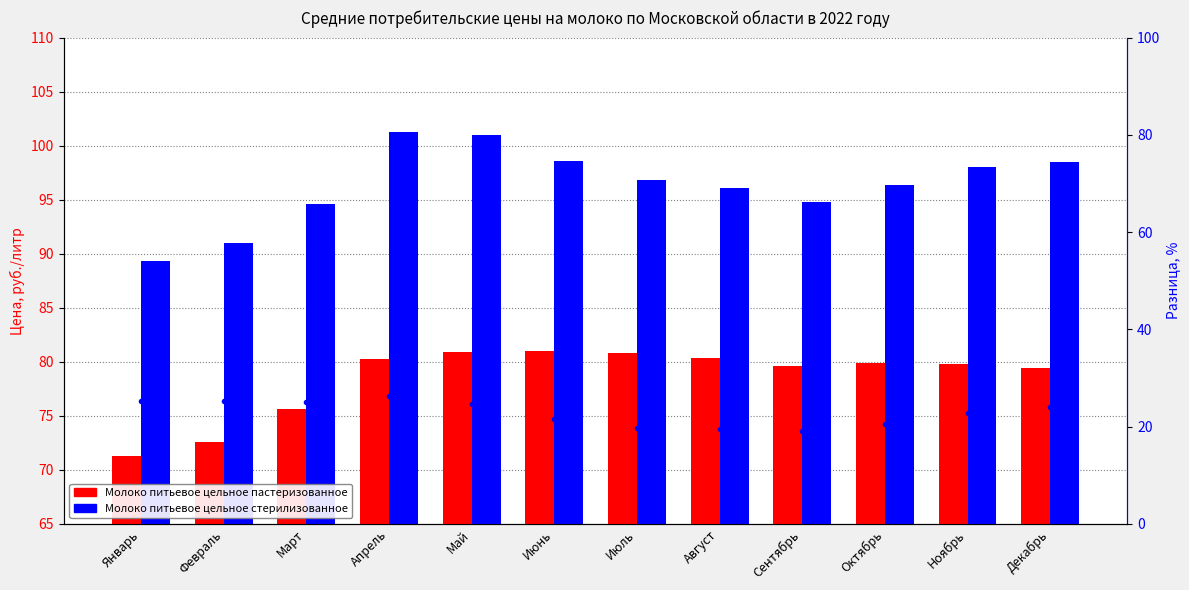

Is the value of Молоко питьевое цельное пастеризованное at Июль greater than the value of Молоко питьевое цельное стерилизованное at Декабрь?

No